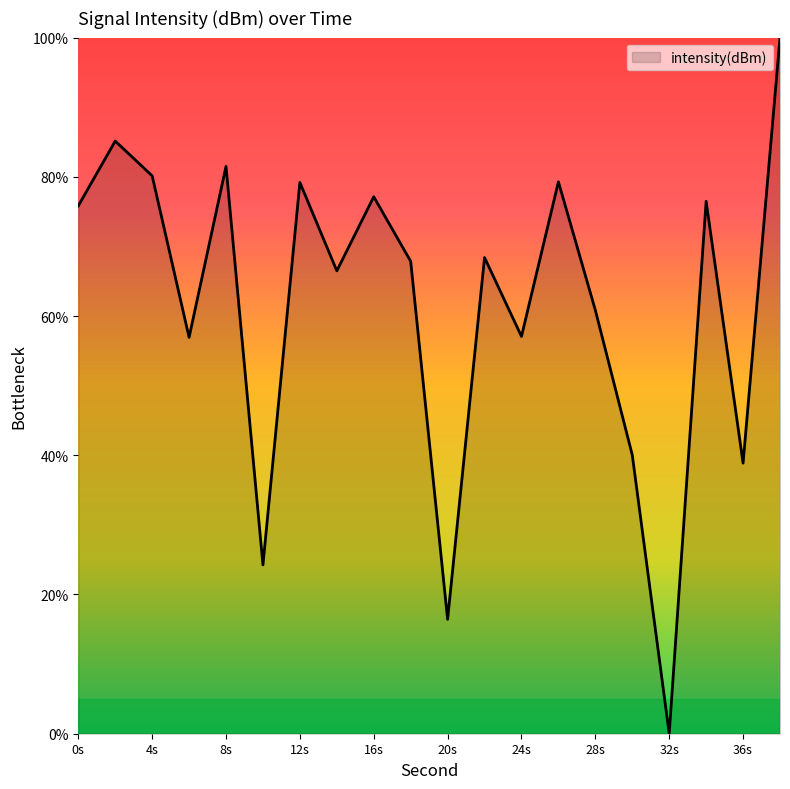

What is the maximum value shown in the chart?

100.0